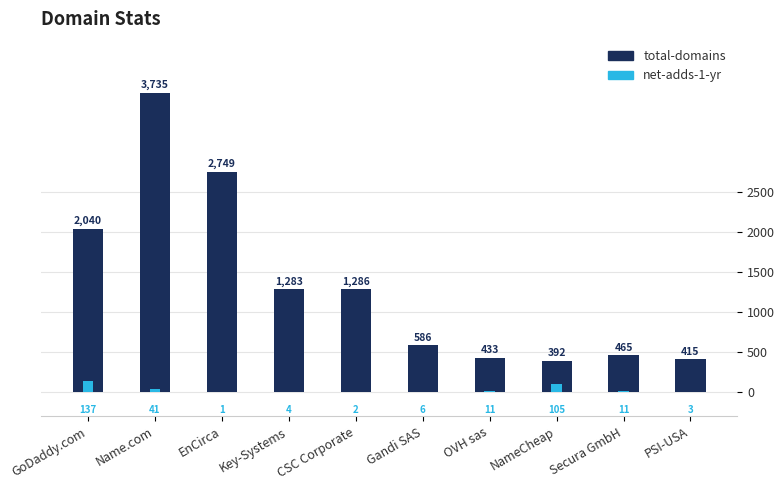

What is the greatest value displayed?

3735